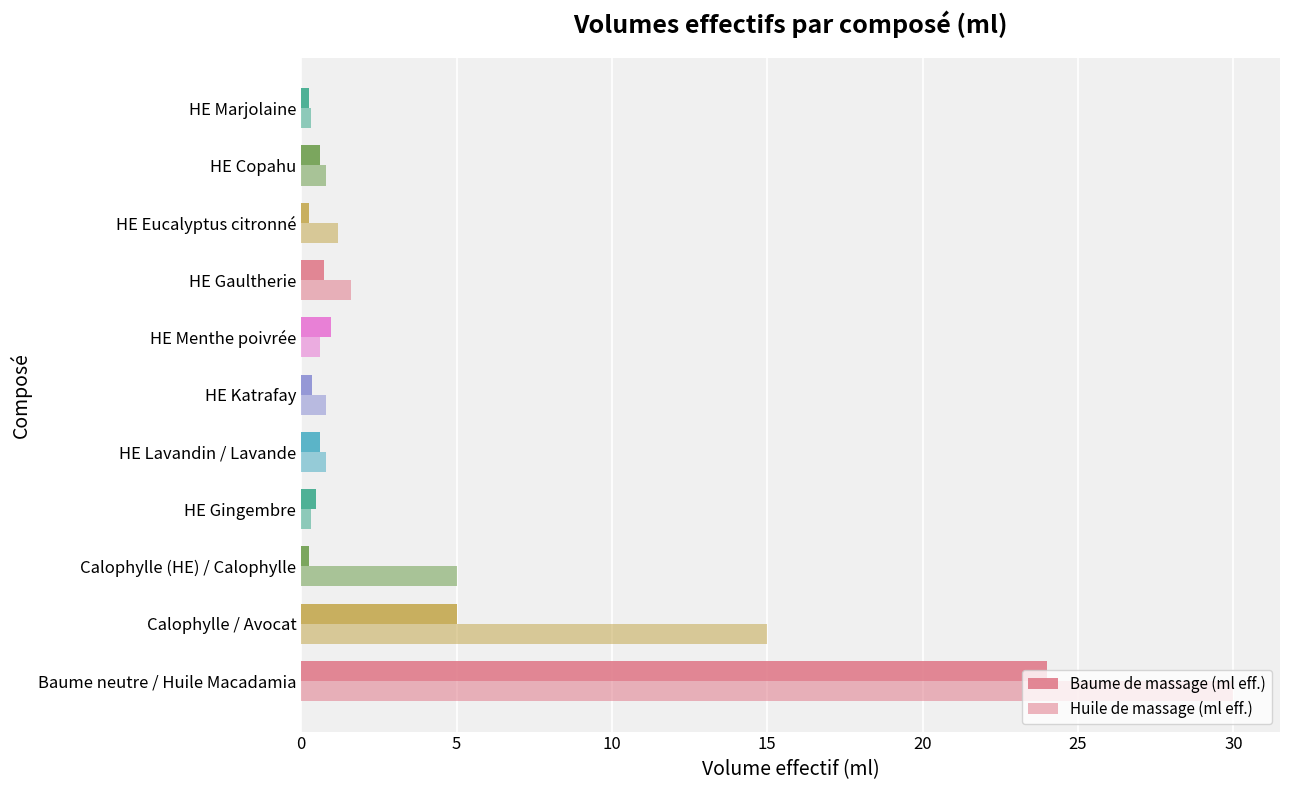

How many distinct data groups are displayed?

2